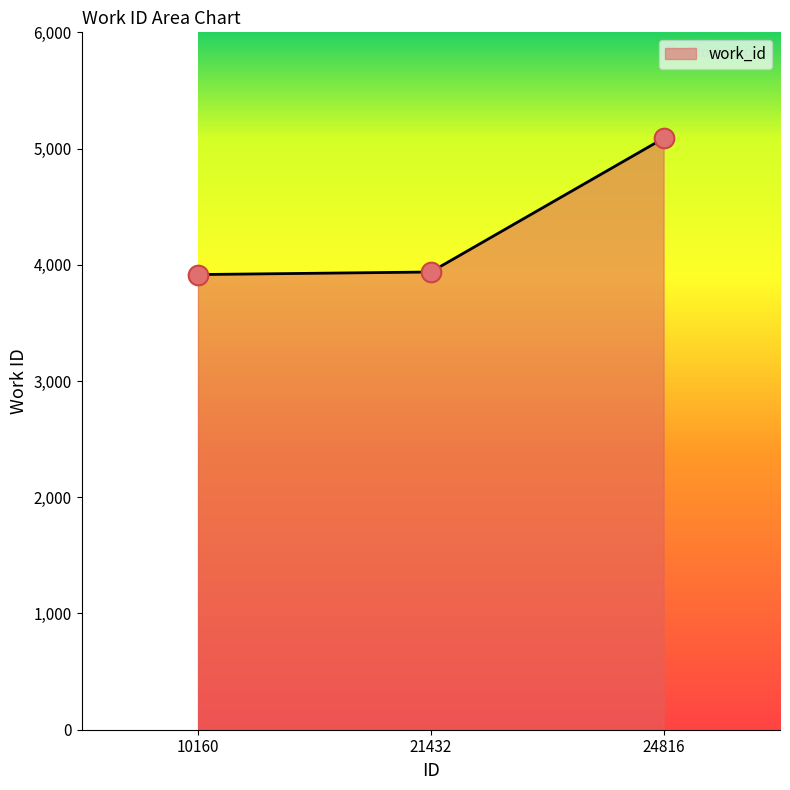

What is the change in value from 21432 to 24816?

+1150